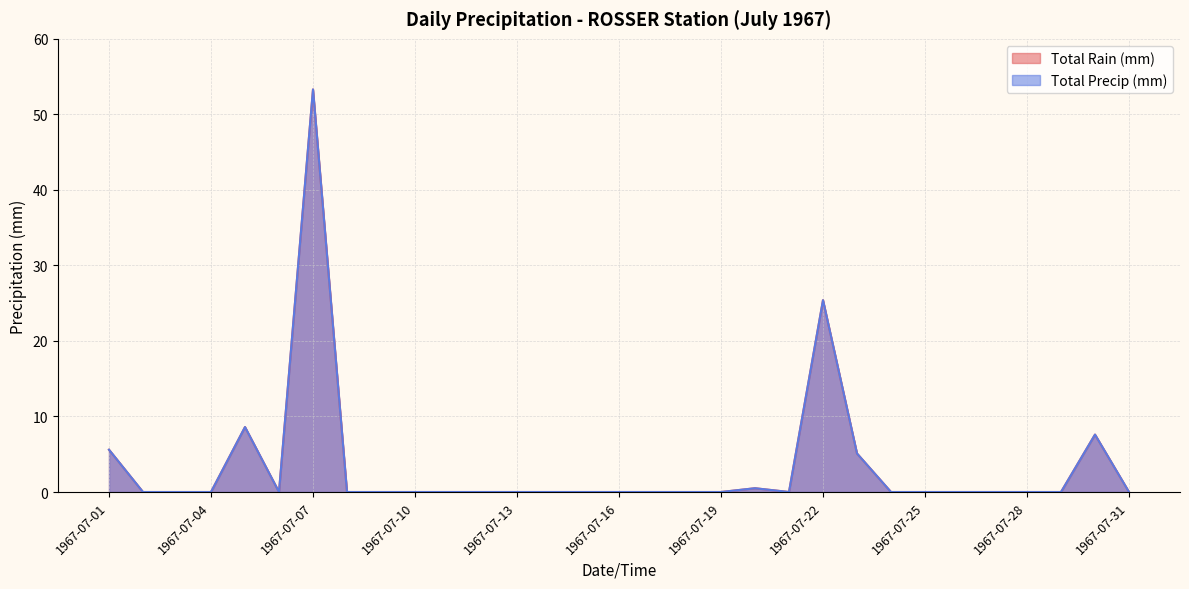

What is the difference between the maximum and minimum values in the Total Precip (mm) series?

53.3